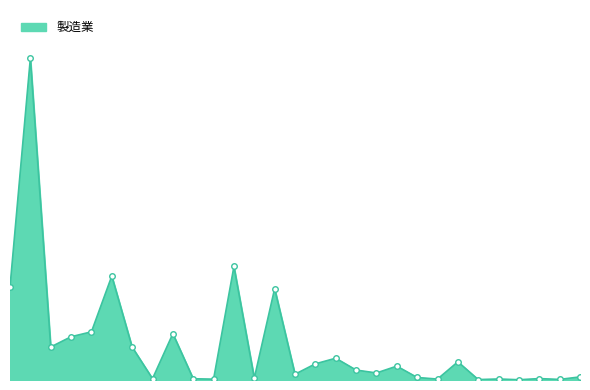

List the labels in order of value, smallest first.

南伊勢町, 度会町, 御浜町, 熊野市, 大台町, 大紀町, 鳥羽市, 尾鷲市, 紀北町, 志摩市, 明和町, 紀宝町, 木曽岬町, 川越町, 朝日町, 多気町, 東員町, 玉城町, 菰野町, 名張市, 伊勢市, 松阪市, 亀山市, 桑名市, 伊賀市, 津市, 鈴鹿市, いなべ市, 四日市市